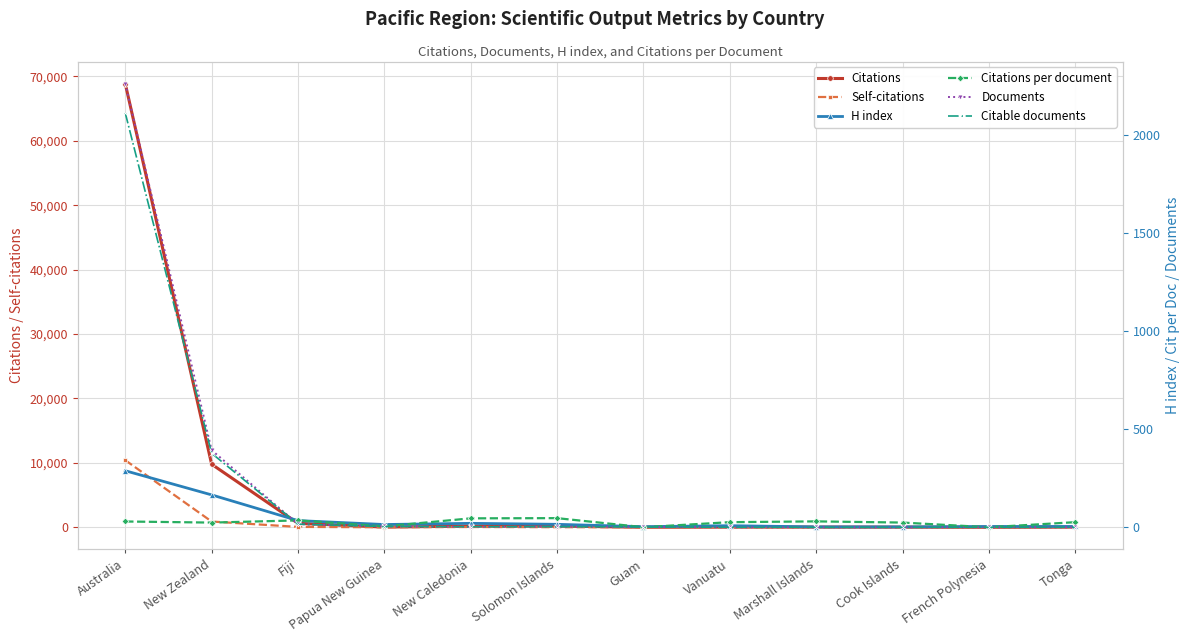

What are all the series names shown in the legend?

Citations, Self-citations, H index, Citations per document, Documents, Citable documents